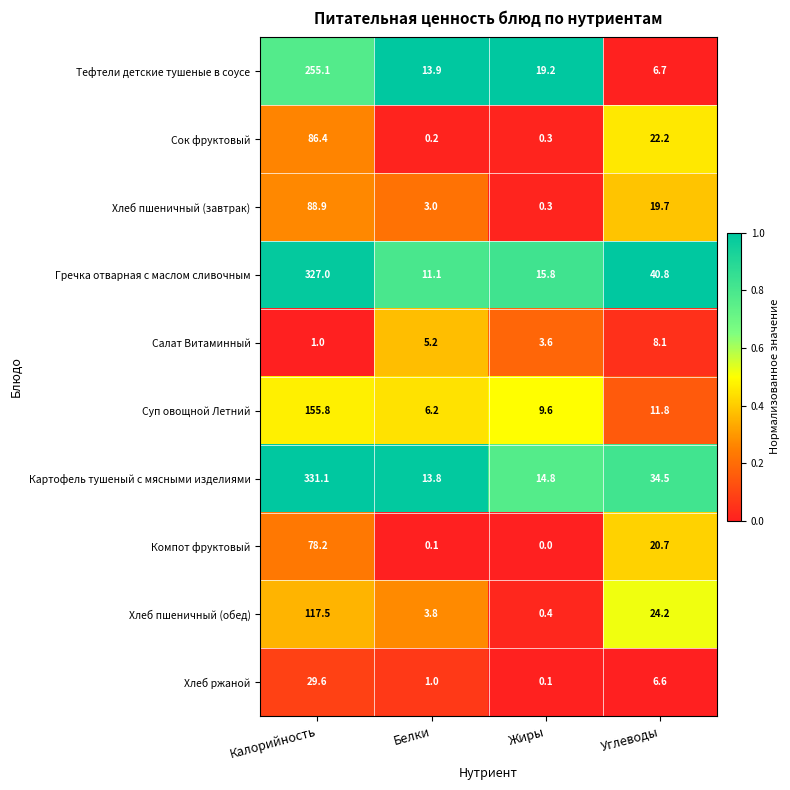

At how many categories does at least one series exceed 0?

4